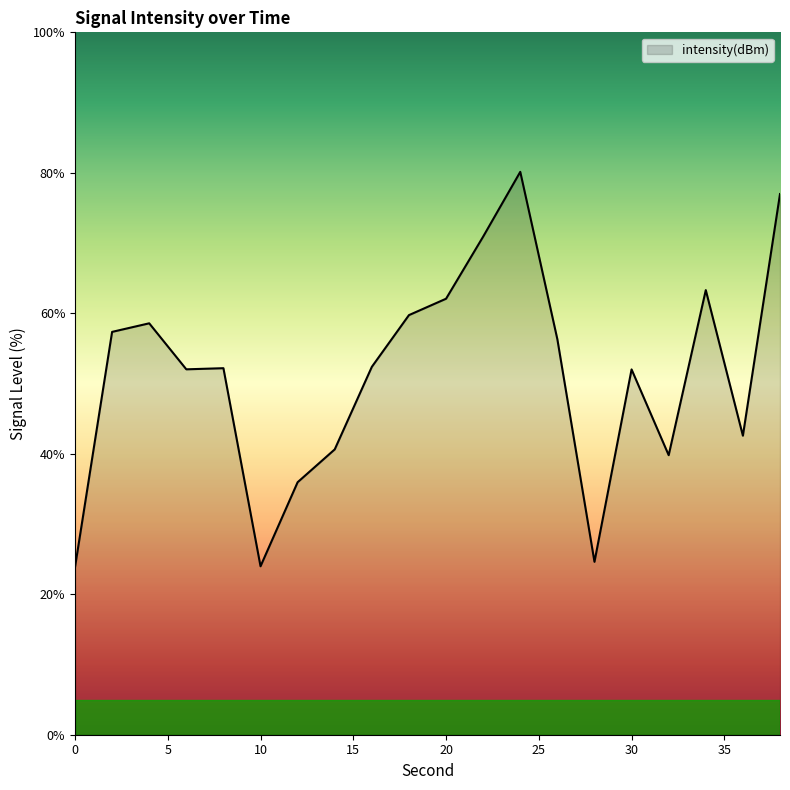

What is the minimum value shown in the chart?

23.8